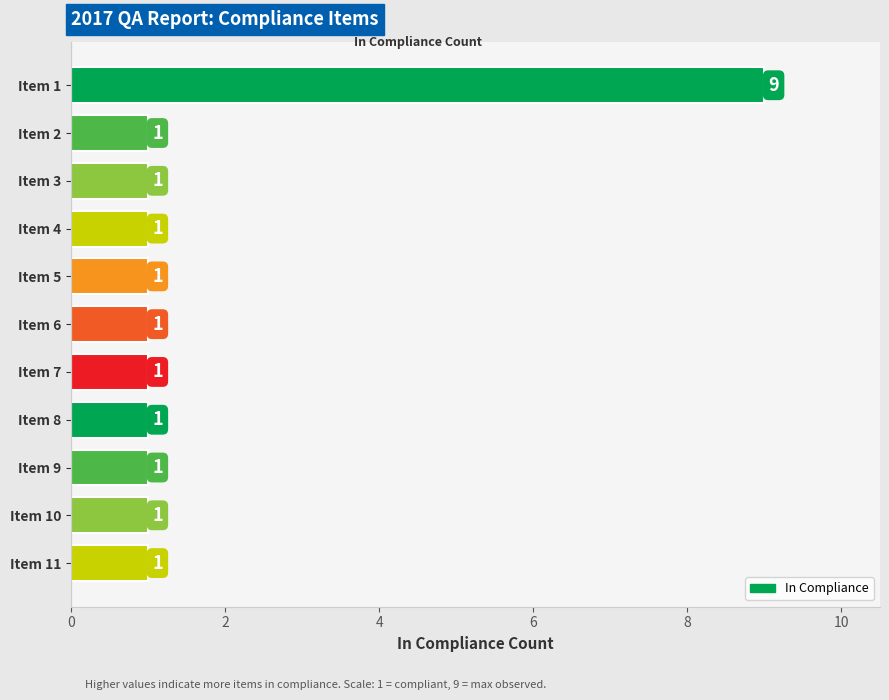

Reading bottom to top, transcribe all the data shown in this chart.

Item 11=1	Item 10=1	Item 9=1	Item 8=1	Item 7=1	Item 6=1	Item 5=1	Item 4=1	Item 3=1	Item 2=1	Item 1=9